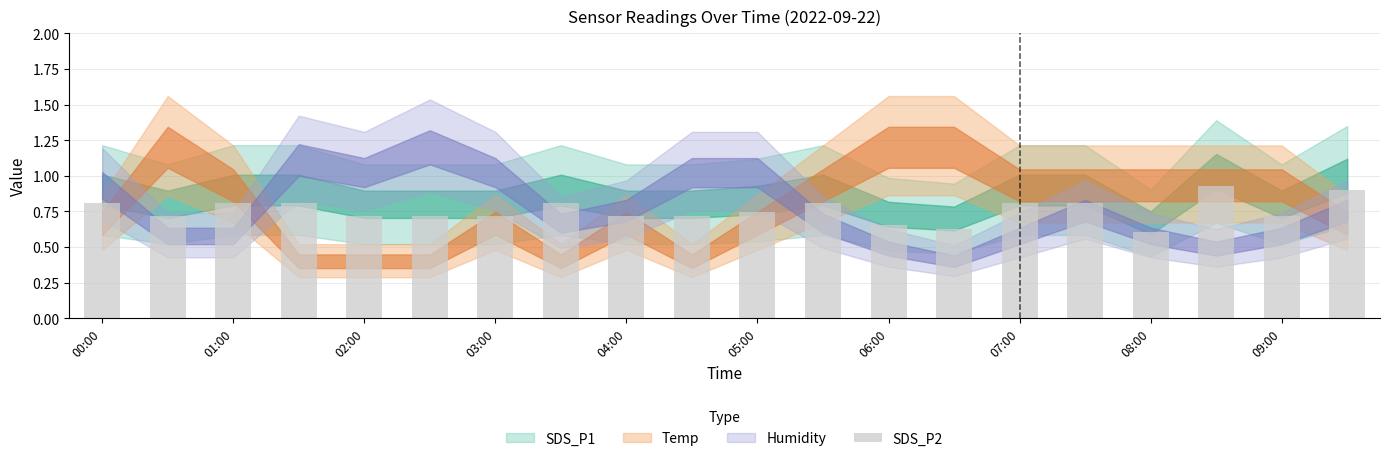

Count the number of categories in the chart.

20